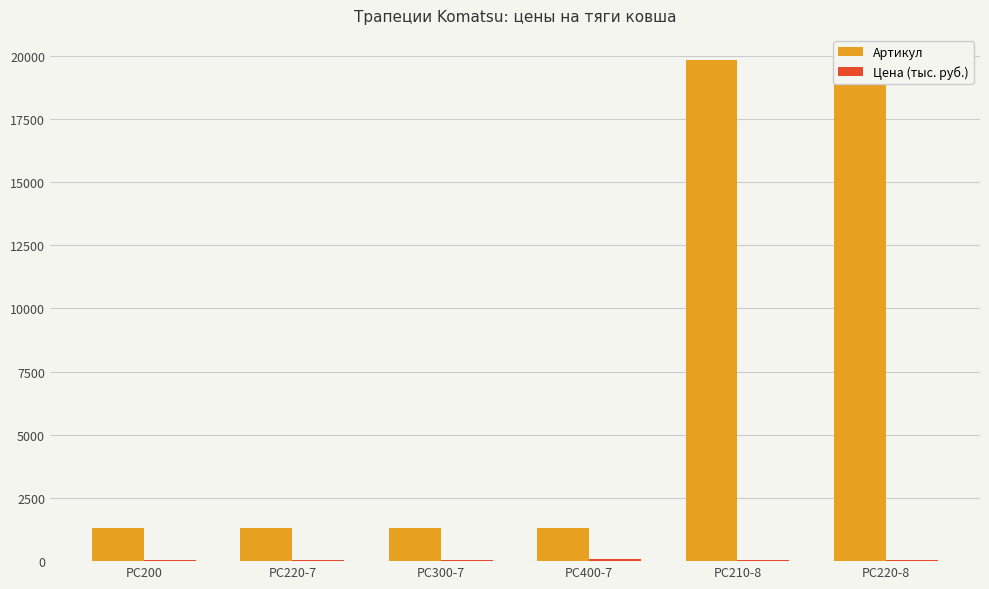

At how many categories does at least one series exceed 17825?

2